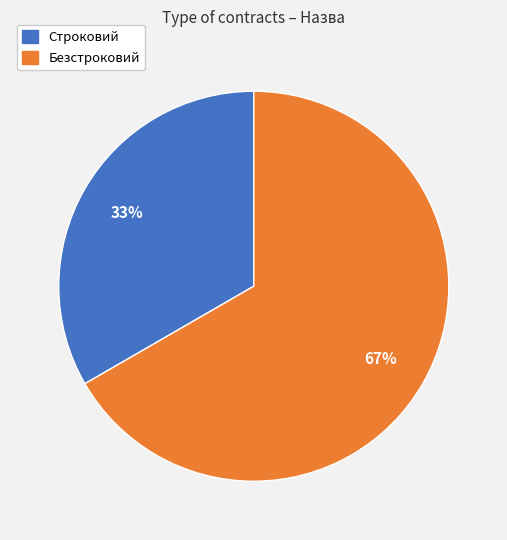

Rank the categories by value from highest to lowest.

Безстроковий, Строковий